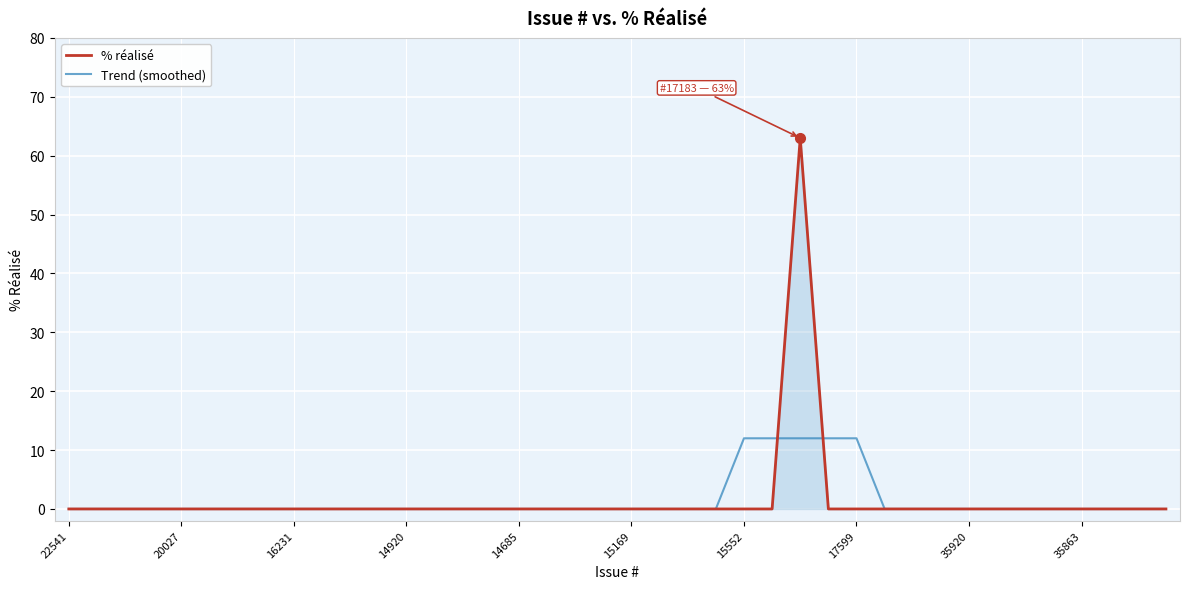

What is the maximum value shown in the chart?

63